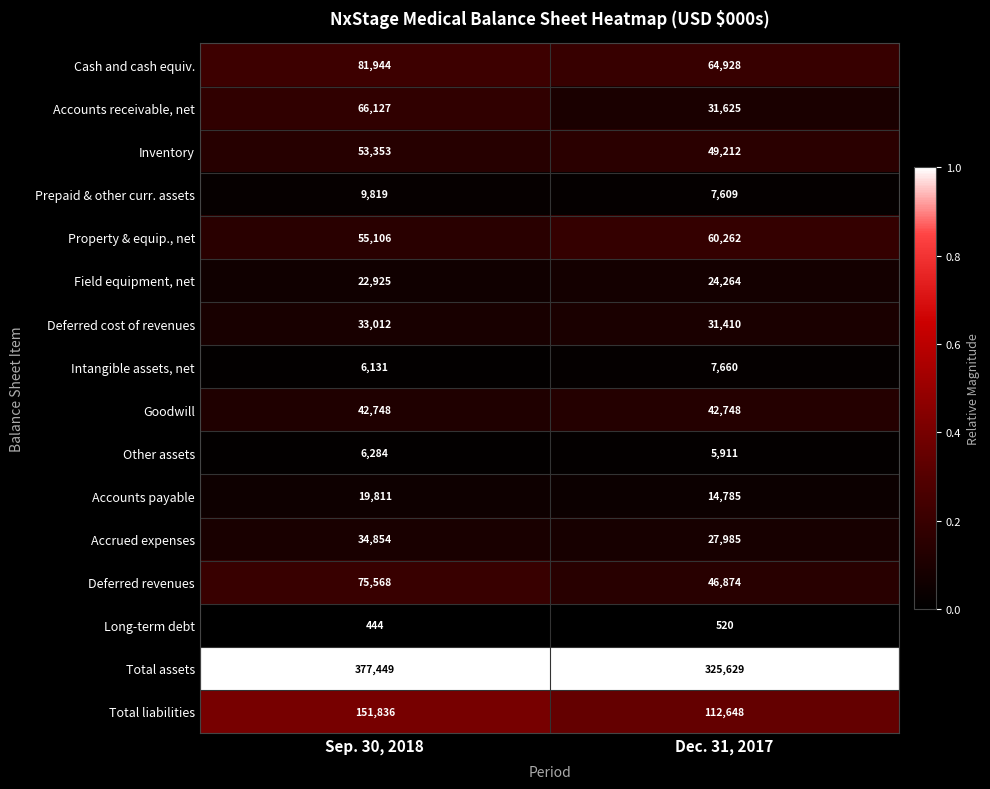

List the series in order of their peak value, lowest first.

Long-term debt, Other assets, Intangible assets, net, Prepaid & other curr. assets, Accounts payable, Field equipment, net, Deferred cost of revenues, Accrued expenses, Goodwill, Inventory, Property & equip., net, Accounts receivable, net, Deferred revenues, Cash and cash equiv., Total liabilities, Total assets